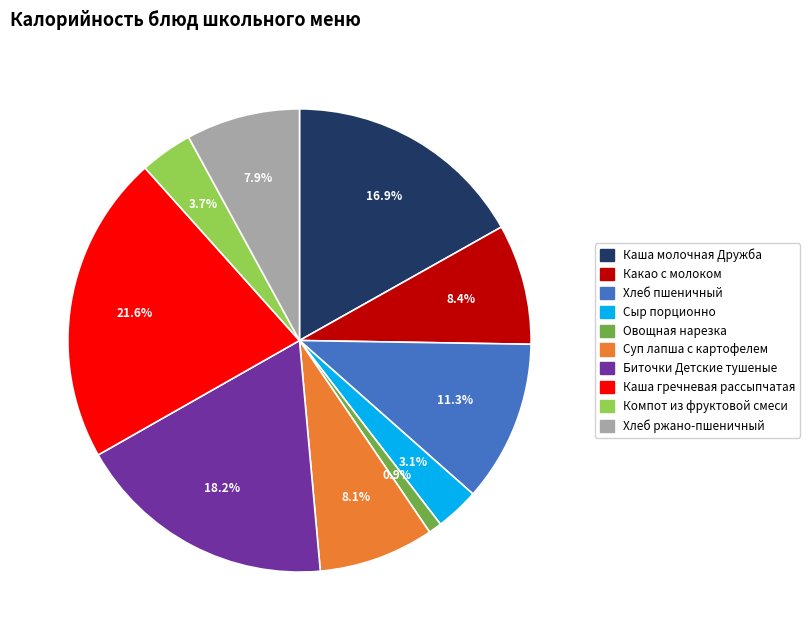

How many slices are in this pie chart?

10